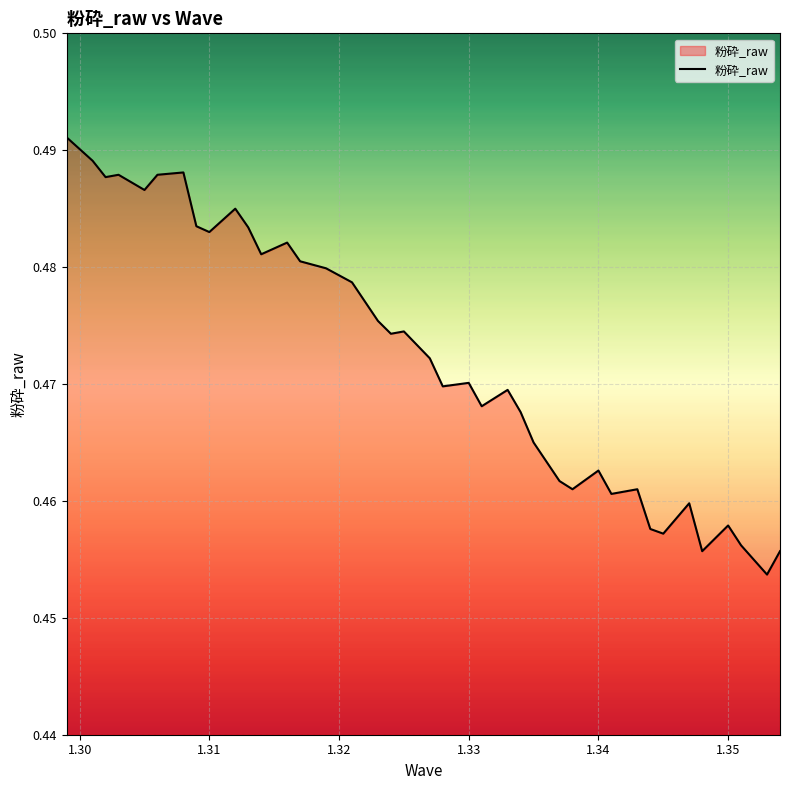

How many interior local valleys (lower than both neighbors) does the data have?

12